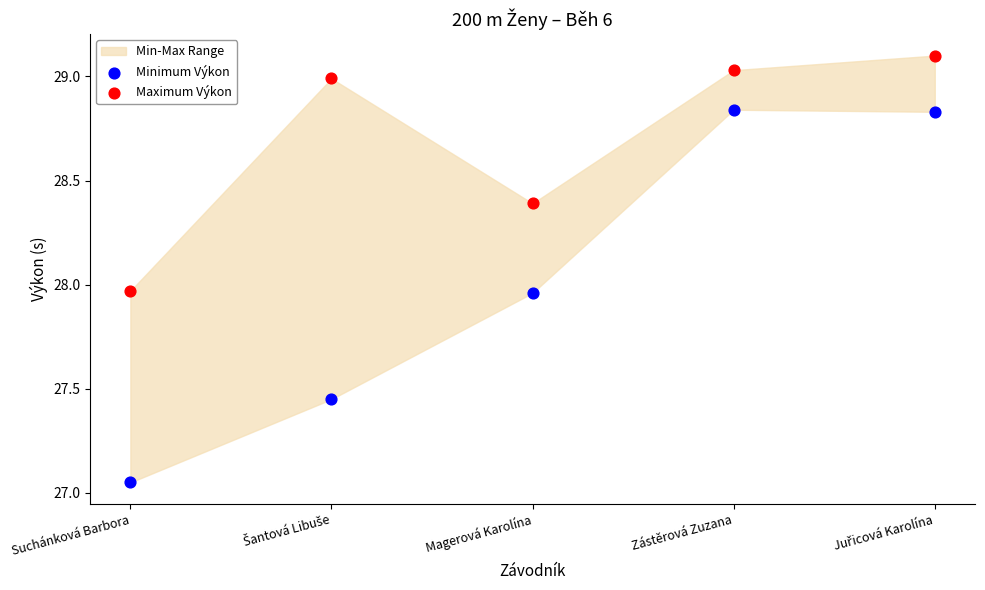

Which series contains the highest Y value?

Maximum Výkon